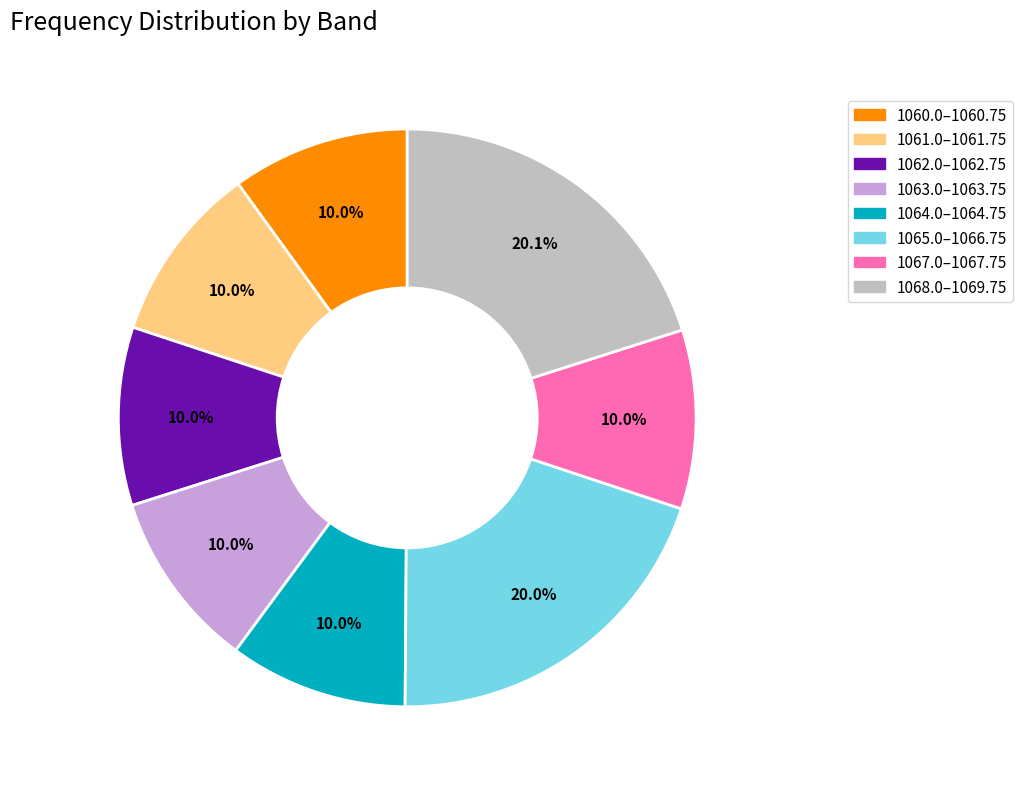

Is there a majority slice in this chart?

No